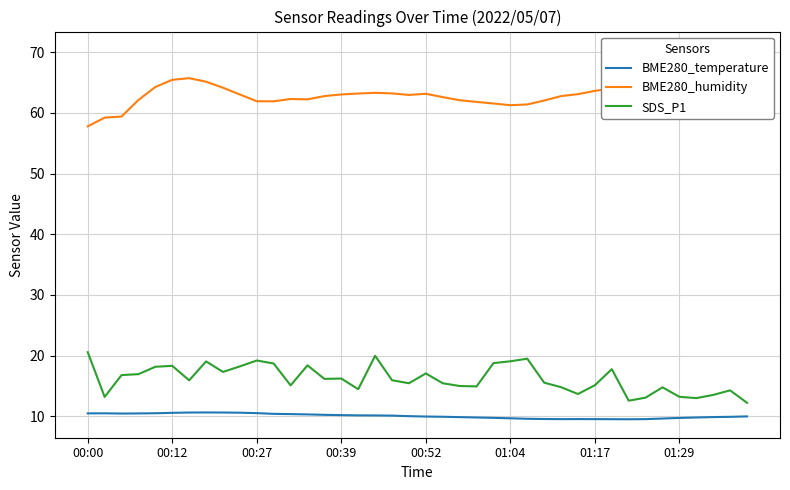

How many lines are shown in the chart?

3